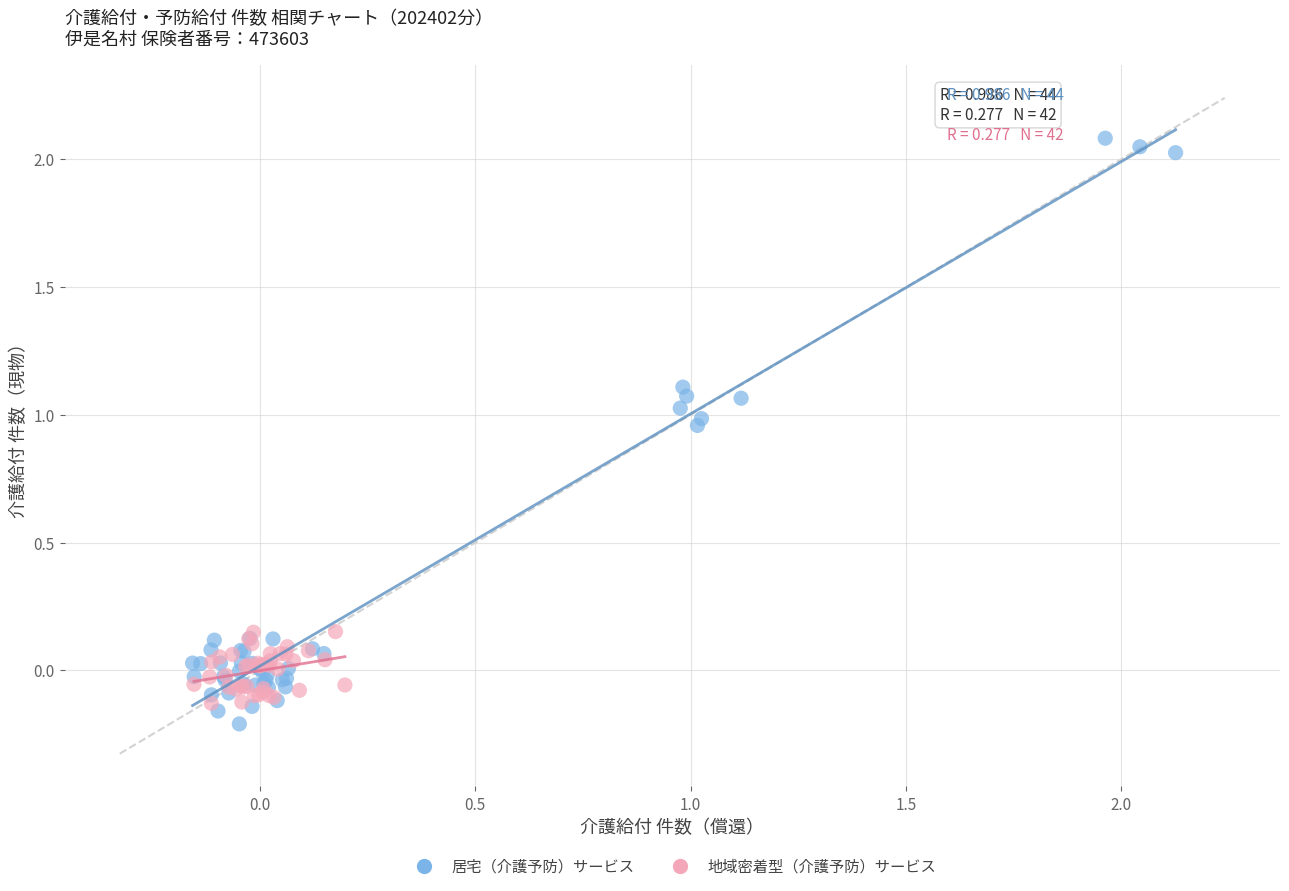

Which series reaches the maximum Y coordinate?

居宅（介護予防）サービス